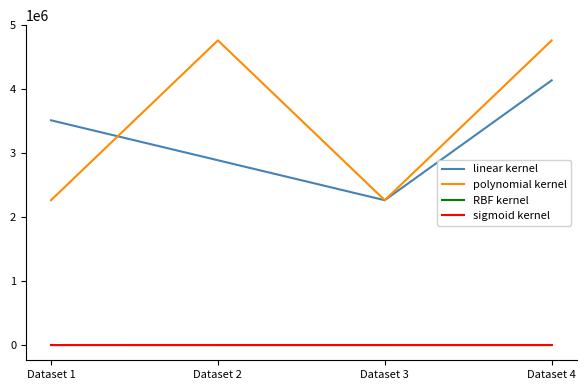

Is the value of linear kernel at Dataset 4 greater than the value of sigmoid kernel at Dataset 4?

Yes